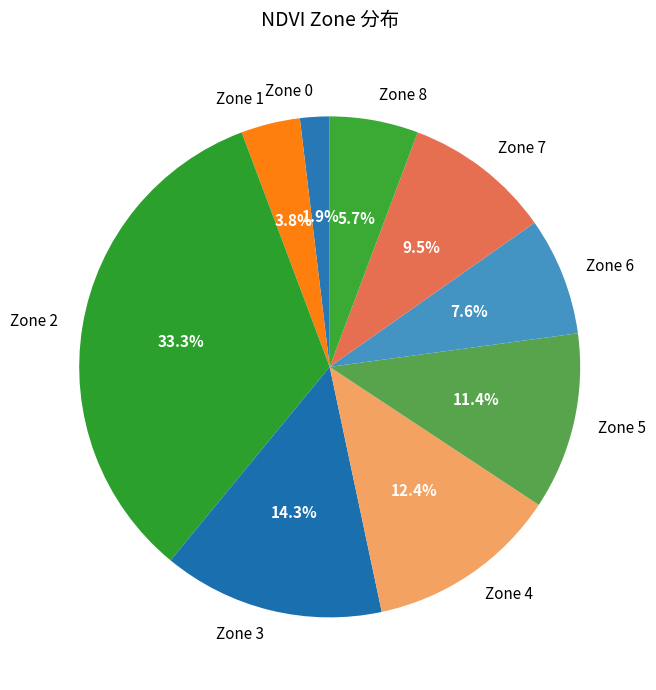

To the nearest percent, what portion does Zone 0 represent?

2%